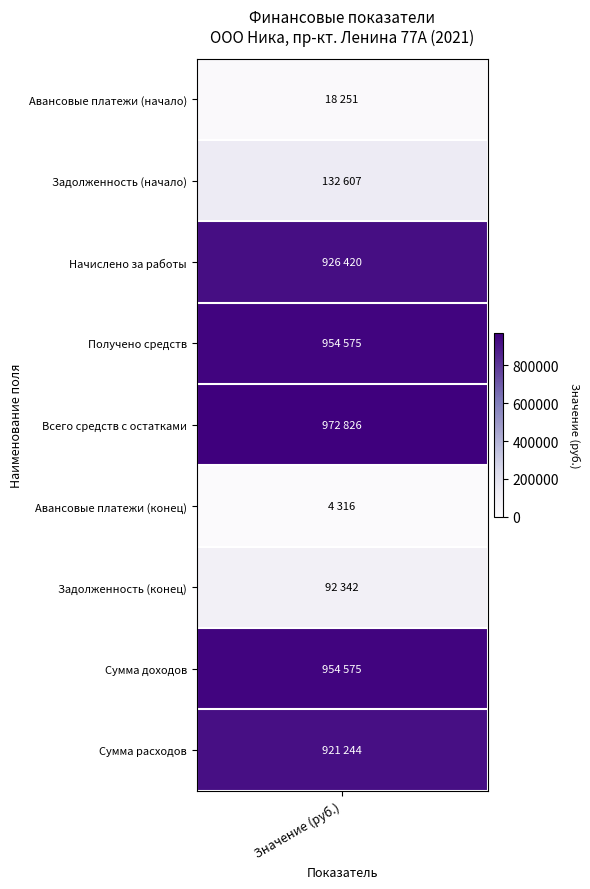

How many data points in Задолженность (конец) are above 0?

1